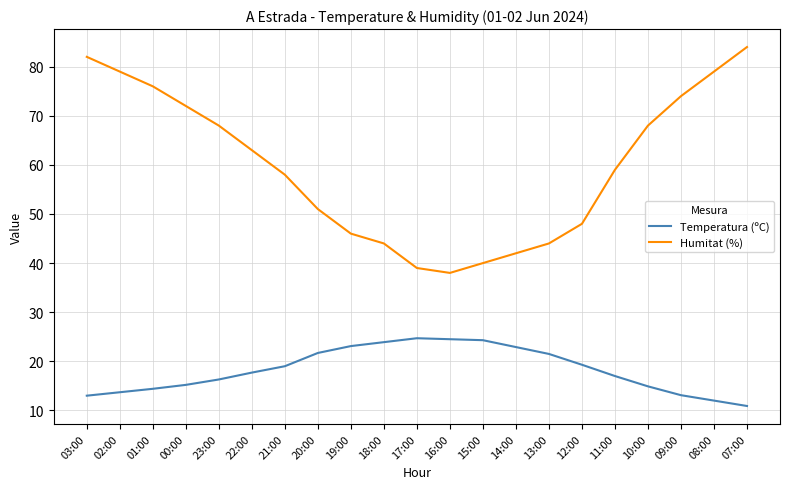

What is the lowest value of the Humitat (%) series?

38.0